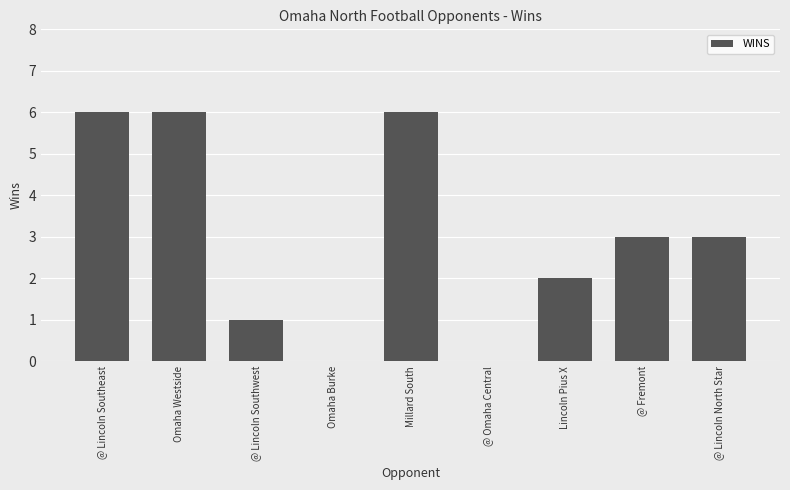

Approximately how many times larger is the value at @ Lincoln North Star compared to Millard South?

0.5